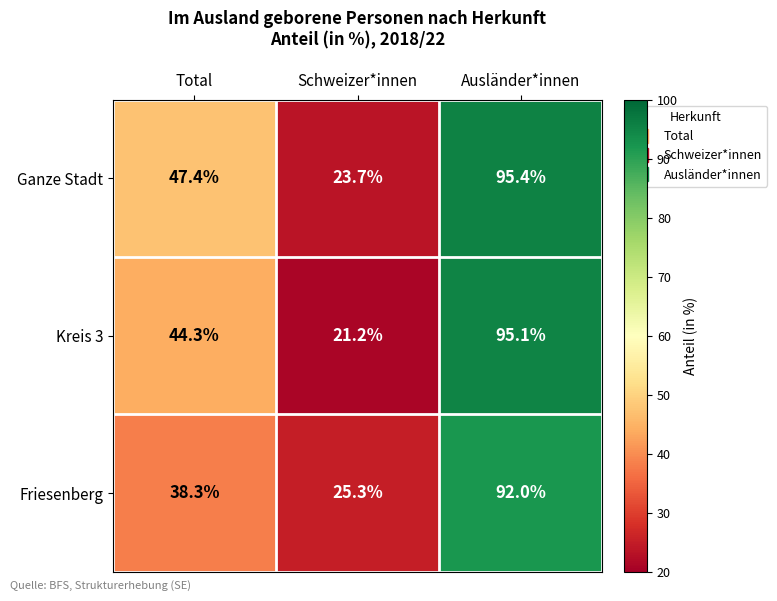

Which category has the highest value across all series?

Ausländer*innen